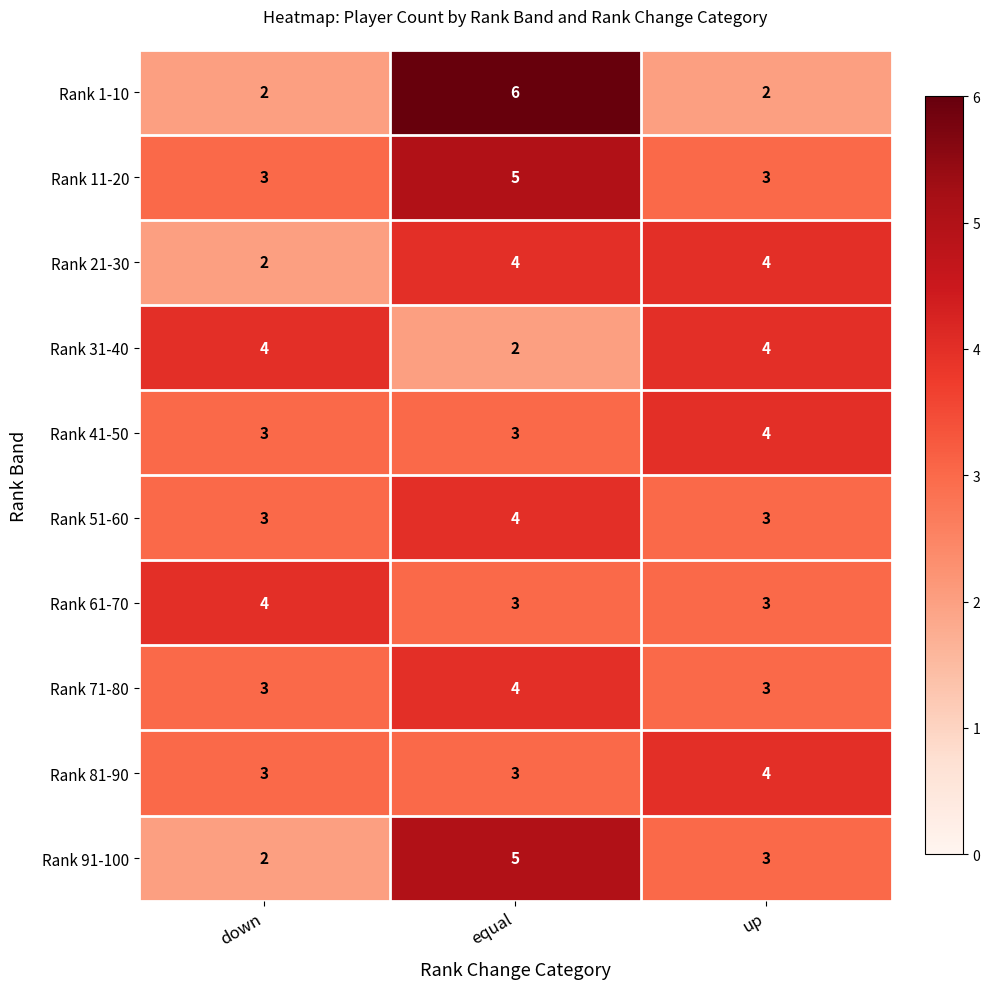

What is the average value of the Rank 61-70 series?

3